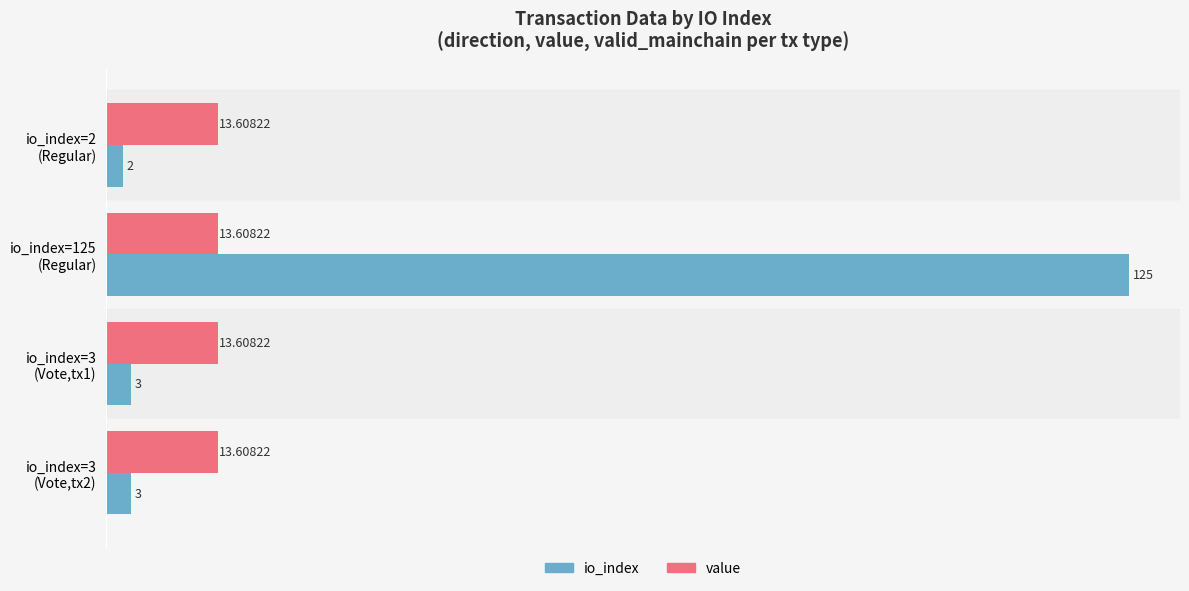

List the series in order of their peak value, highest first.

io_index, value